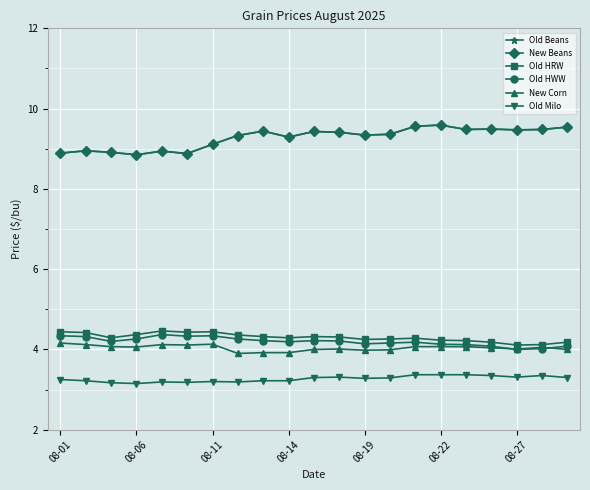

Is this an area chart (filled region under the line)?

No